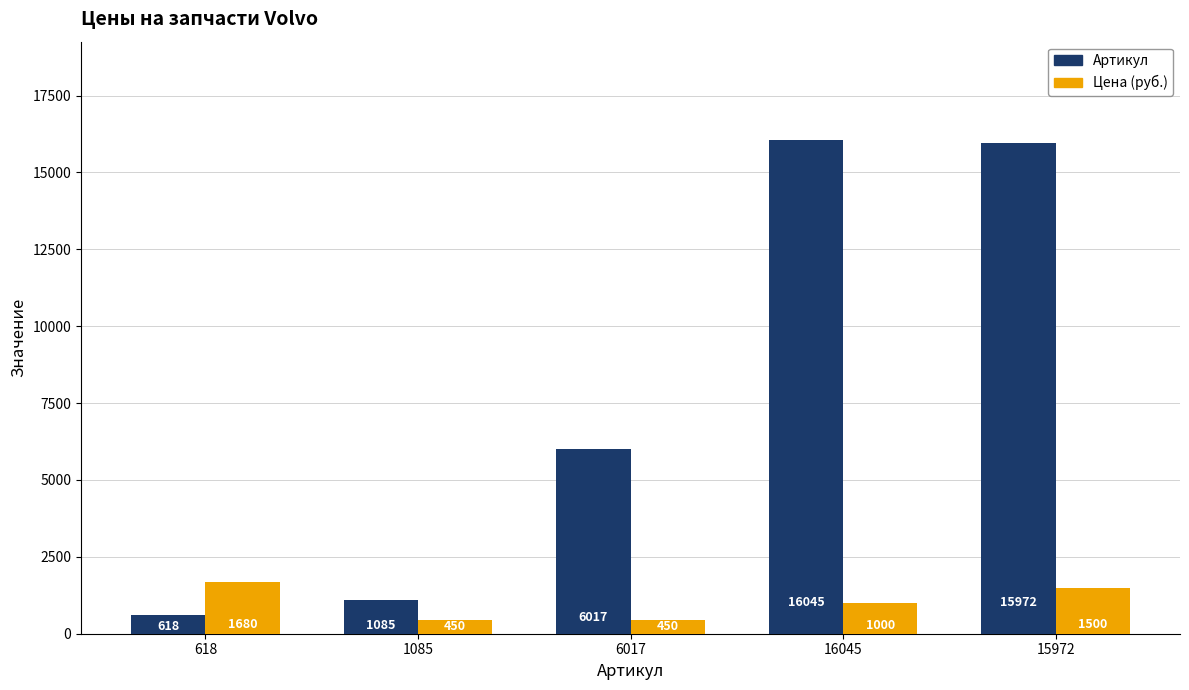

What is the difference between the Цена (руб.) values at 618 and 15972?

180